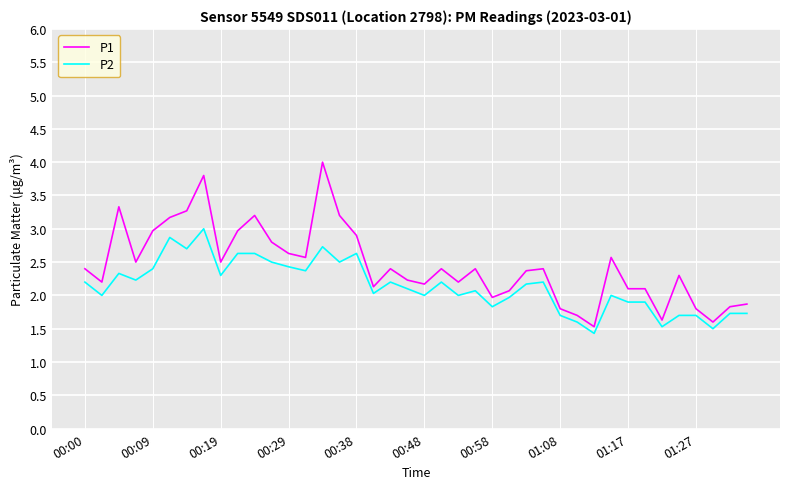

What is the minimum value for P2?

1.4